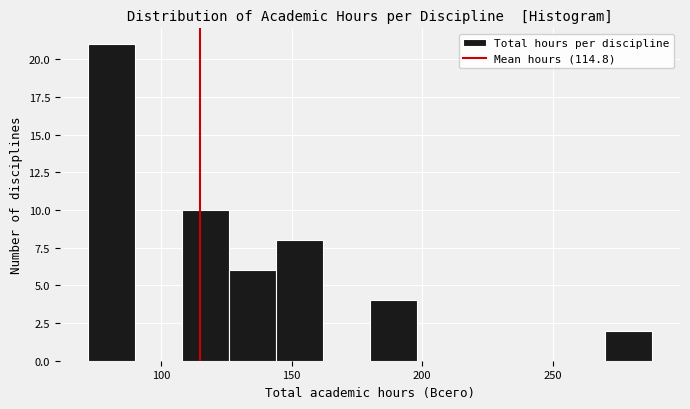

Read against the x-axis, roughly where is the centre of the tallest bar?

80